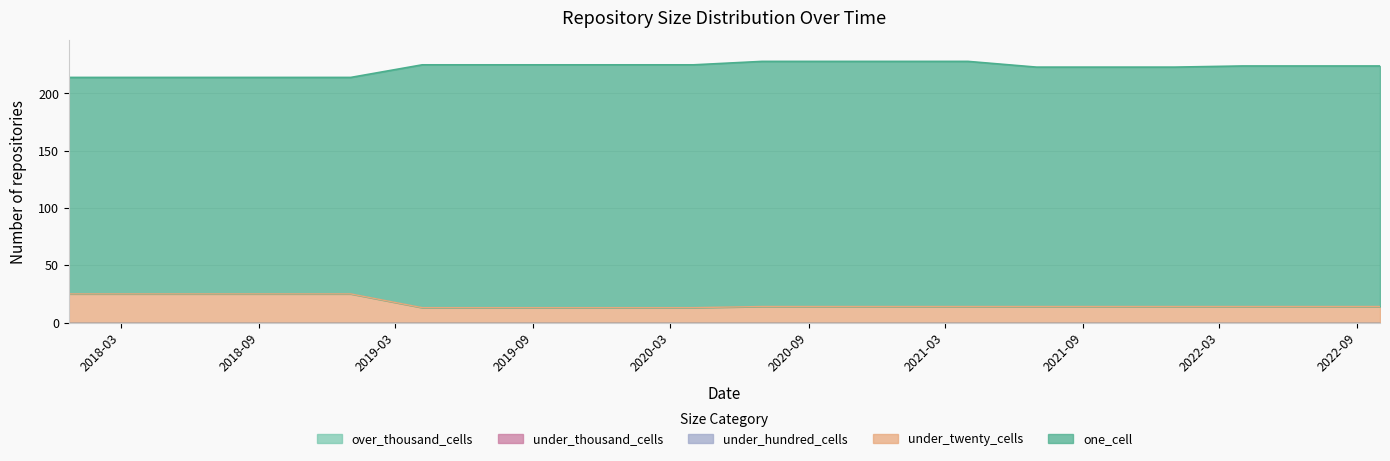

Which series changed the most between 2019-07-01 and 2022-10-01?

one_cell